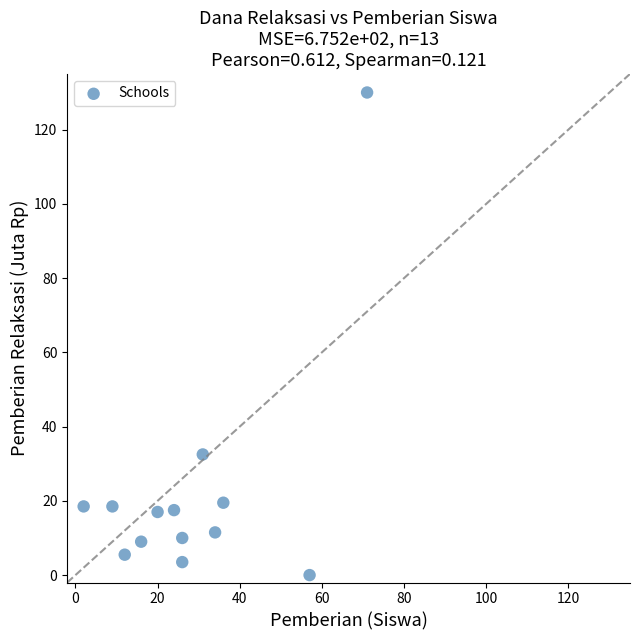

What Y value in the scatter plot is closest to 65?

32.5